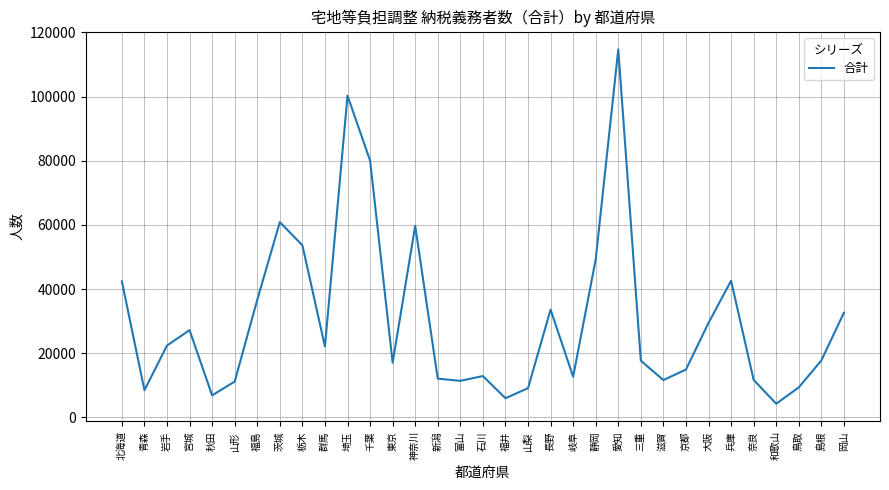

What is the ratio of the value at 島根 to the value at 兵庫?

0.4